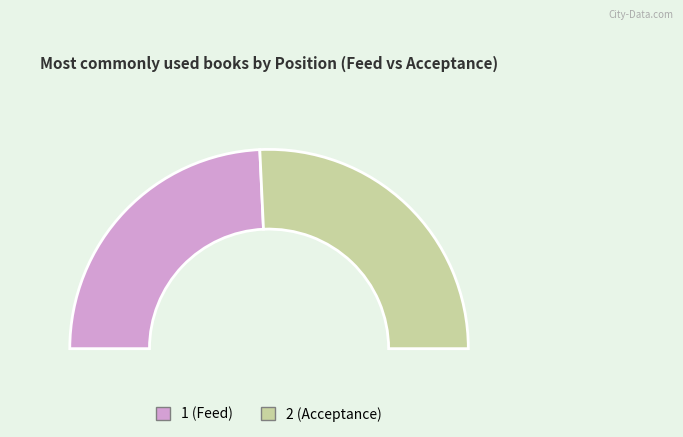

Which category accounts for the majority?

2